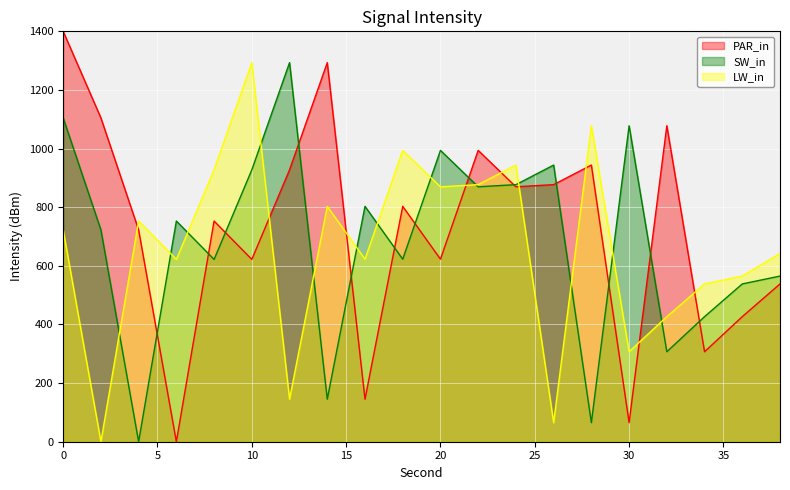

Rank the categories by SW_in value from highest to lowest.

12, 0, 30, 20, 26, 10, 24, 22, 16, 6, 2, 18, 8, 38, 36, 34, 32, 14, 28, 4